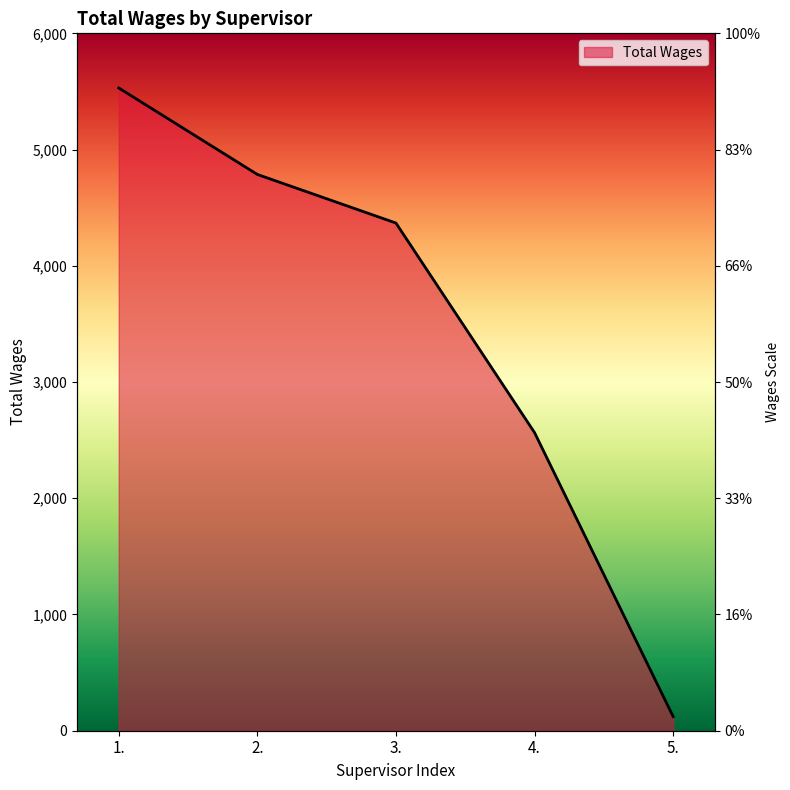

True or false: the data has more than 1 interior local peaks.

False